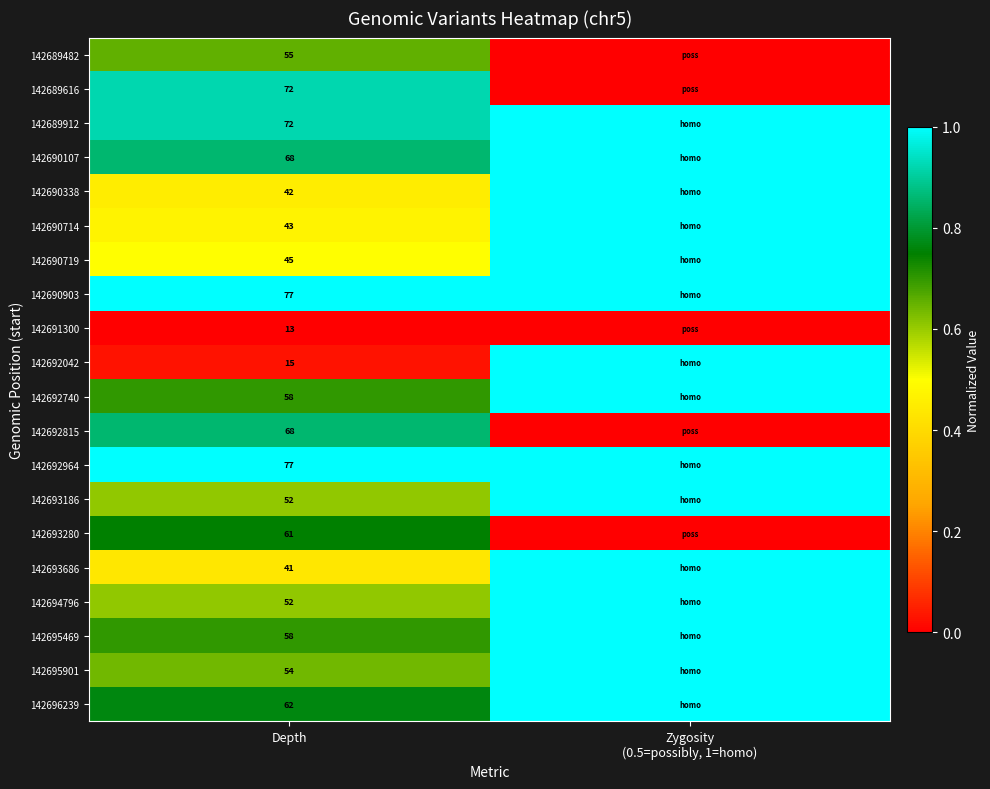

What is the spread (max minus min) of values at Depth?

64.0